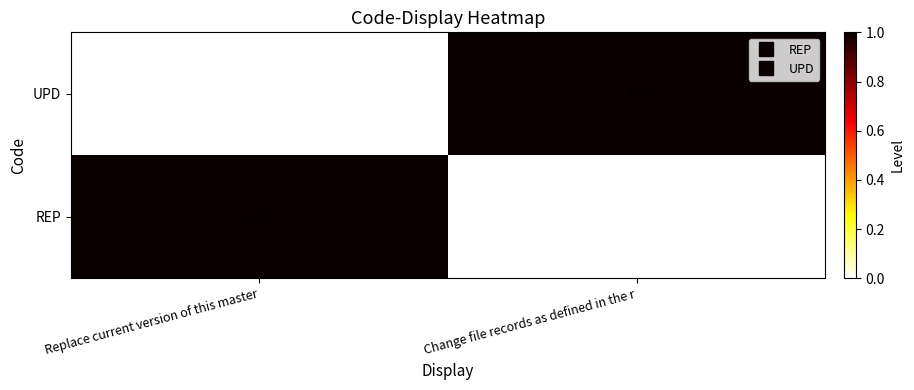

True or false: REP has a value of 1 at Replace current version of this master.

True